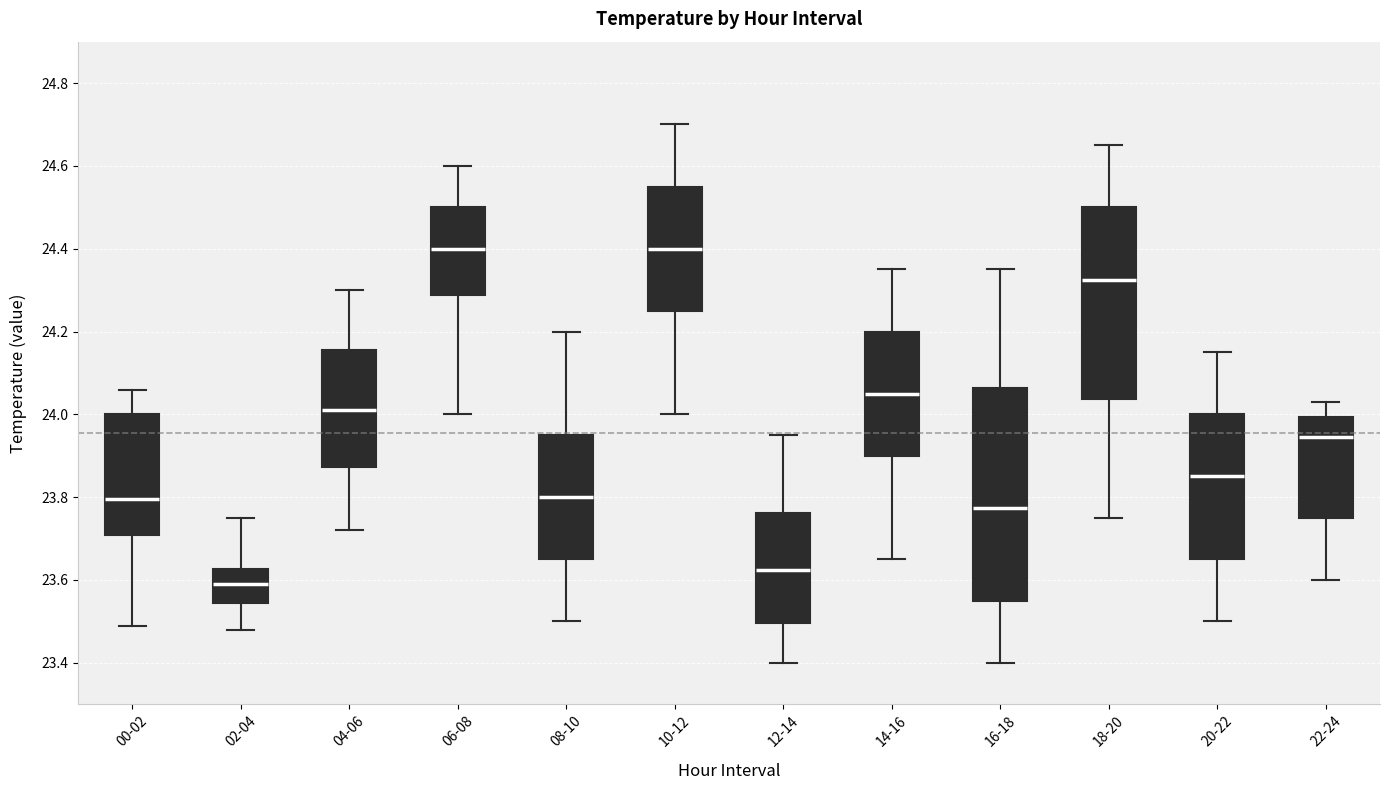

Reading left to right, transcribe this box plot: for each box, give where its median line is, the range the box spans, and where its two whiskers end, as read against the y-axis. The values are not printed on the chart, so give them approximately, as read against the axis.

00-02: median 23.80, box 23.70 to 24.00, whiskers 23.50 to 24.06
02-04: median 23.60, box 23.54 to 23.62, whiskers 23.48 to 23.76
04-06: median 24.02, box 23.88 to 24.16, whiskers 23.72 to 24.30
06-08: median 24.40, box 24.28 to 24.50, whiskers 24.00 to 24.60
08-10: median 23.80, box 23.66 to 23.96, whiskers 23.50 to 24.20
10-12: median 24.40, box 24.26 to 24.56, whiskers 24.00 to 24.70
12-14: median 23.62, box 23.50 to 23.76, whiskers 23.40 to 23.96
14-16: median 24.06, box 23.90 to 24.20, whiskers 23.66 to 24.36
16-18: median 23.78, box 23.56 to 24.06, whiskers 23.40 to 24.36
18-20: median 24.32, box 24.04 to 24.50, whiskers 23.76 to 24.66
20-22: median 23.86, box 23.66 to 24.00, whiskers 23.50 to 24.16
22-24: median 23.94, box 23.76 to 24.00, whiskers 23.60 to 24.04